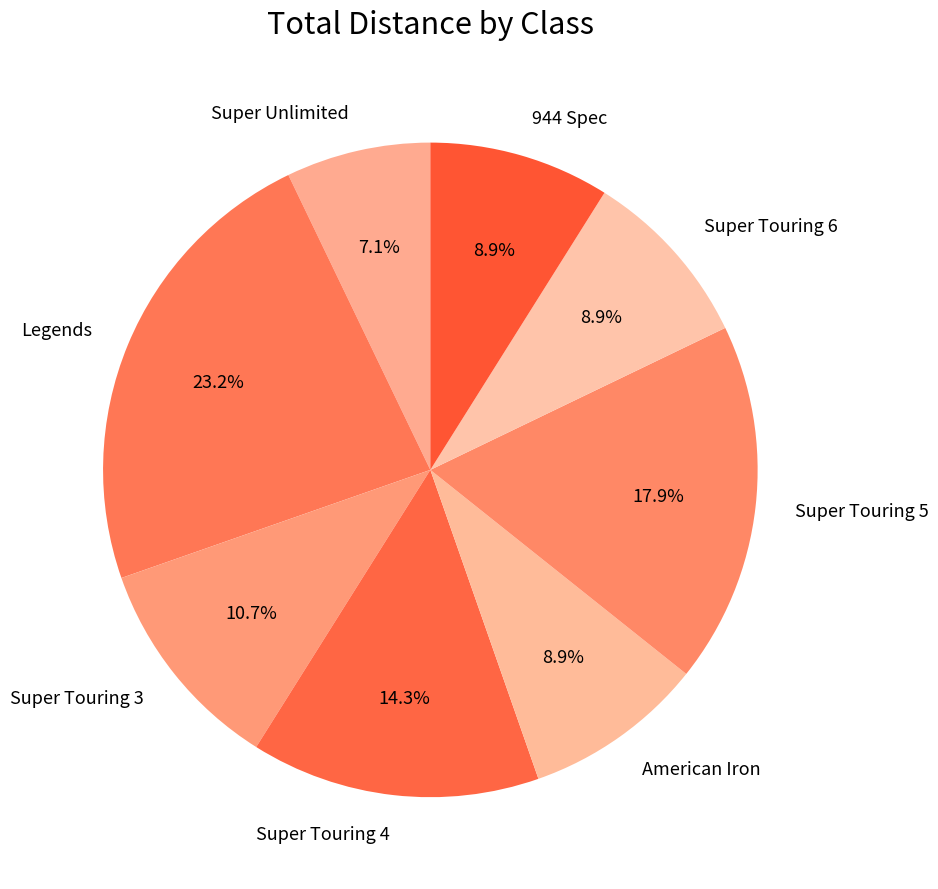

Approximately how many times larger is the value at Super Touring 4 compared to American Iron?

1.6